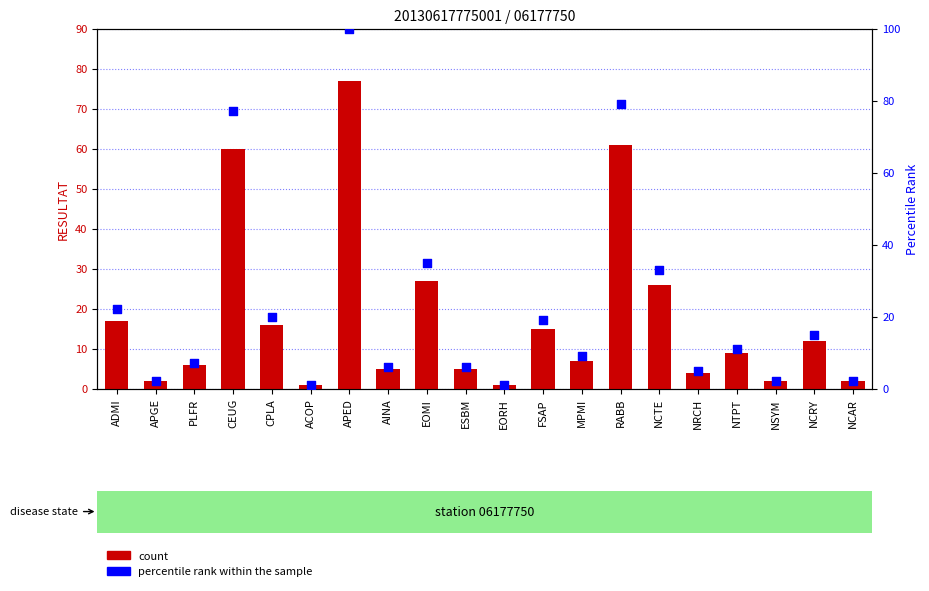

At which category is the sum across all series the highest?

APED